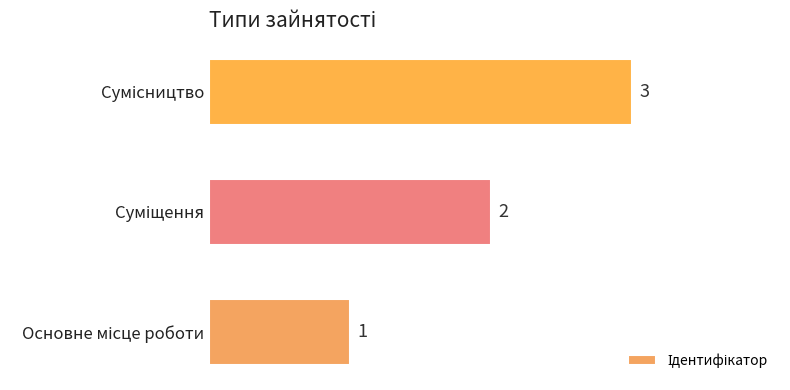

What is the sum of all values?

6